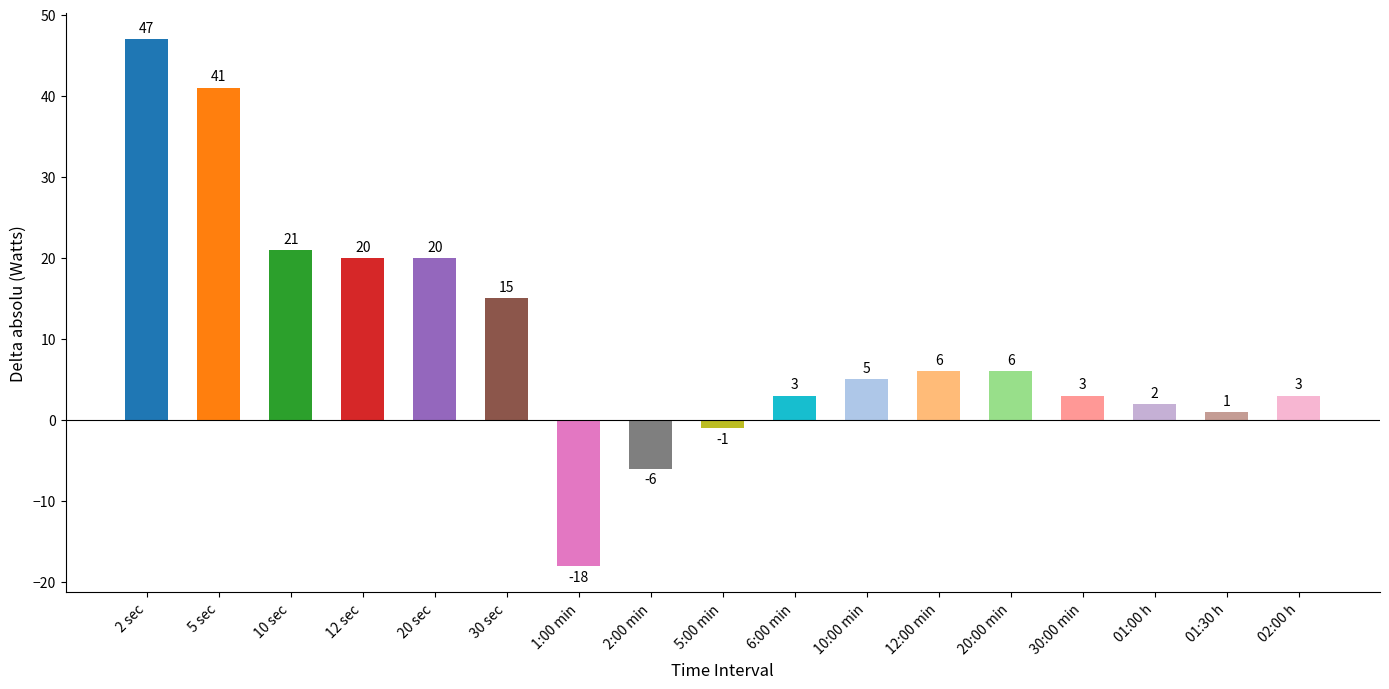

What position from the right is 5:00 min?

9